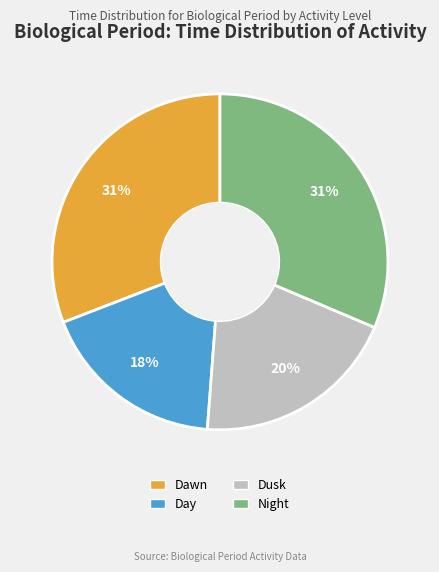

To the nearest percent, what is the combined percentage of Dawn and Day?

49%